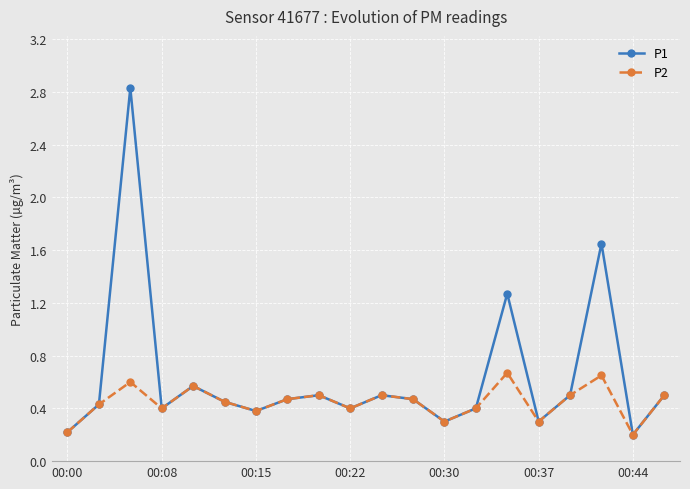

In P1, how many points are higher than both neighbors (excluding endpoints)?

6